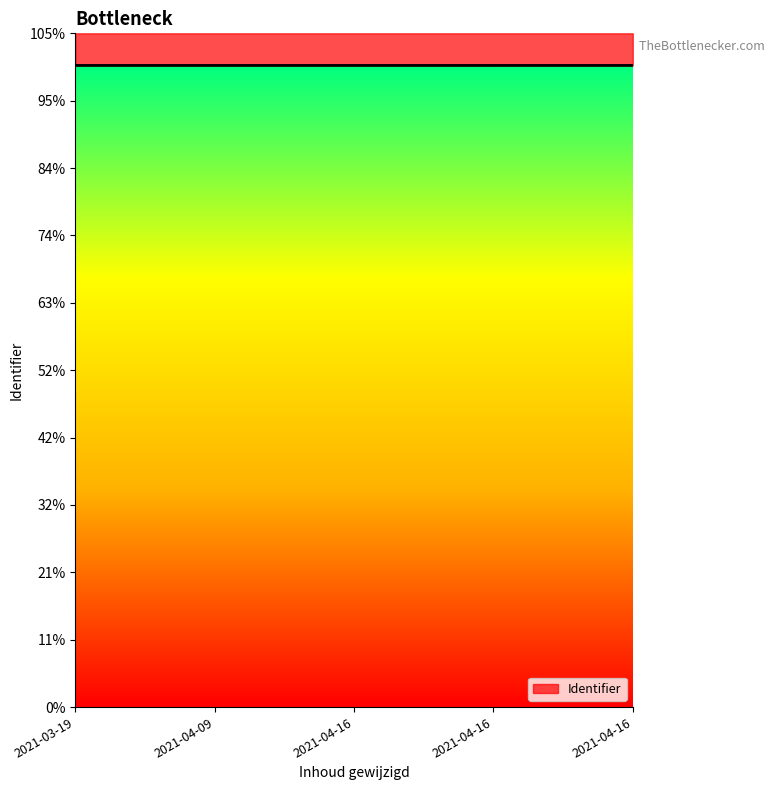

What is the label of the 1st point from the right?

2021-04-16